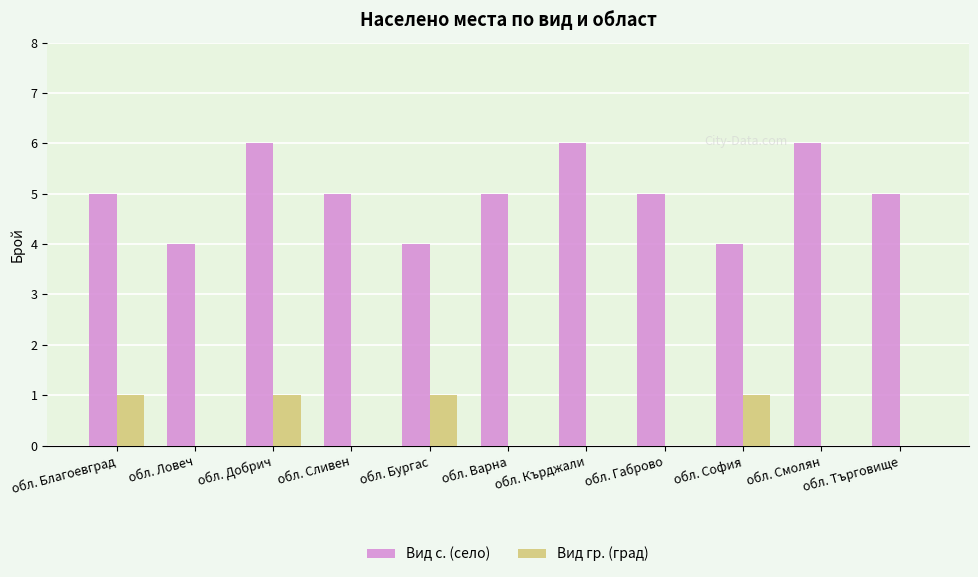

How many data points does each series have?

11